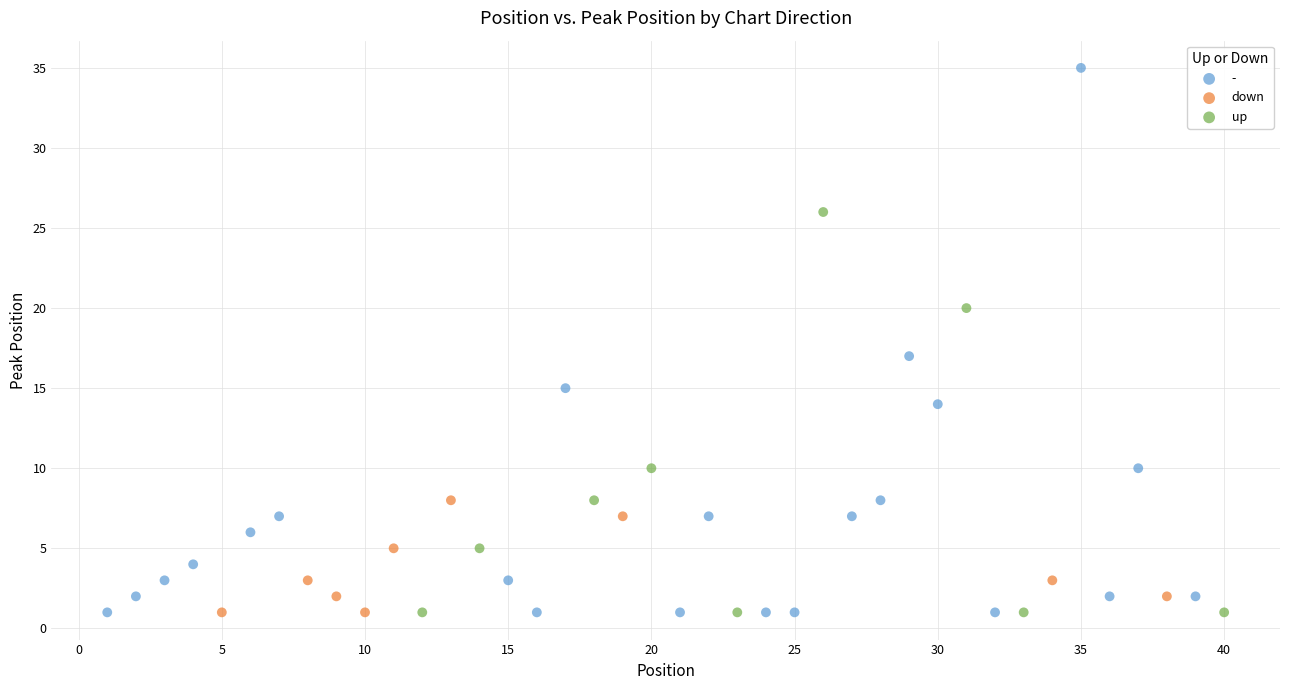

Which series has the largest Y range (max minus min)?

-